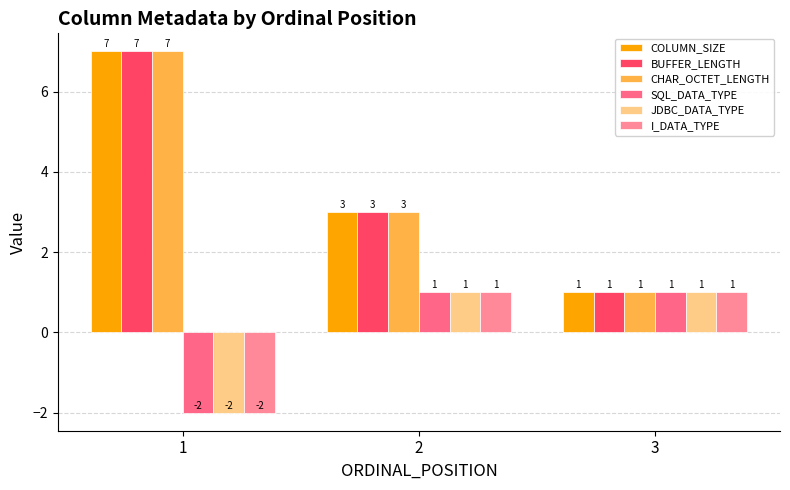

The value of BUFFER_LENGTH at 3 is 2. True or false?

False